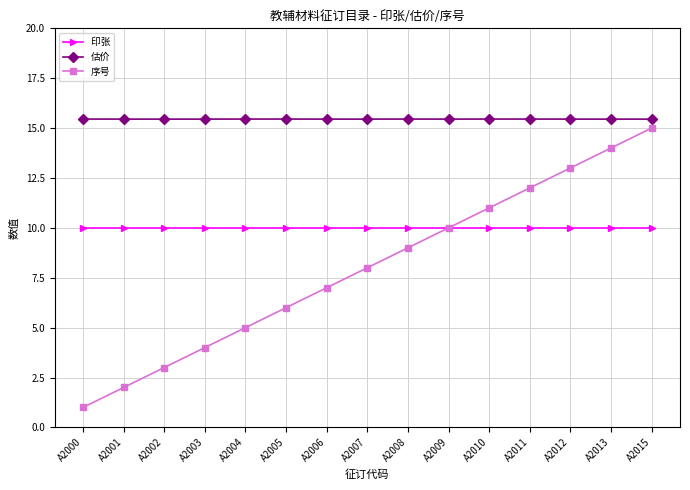

What is the maximum value for 序号?

15.0